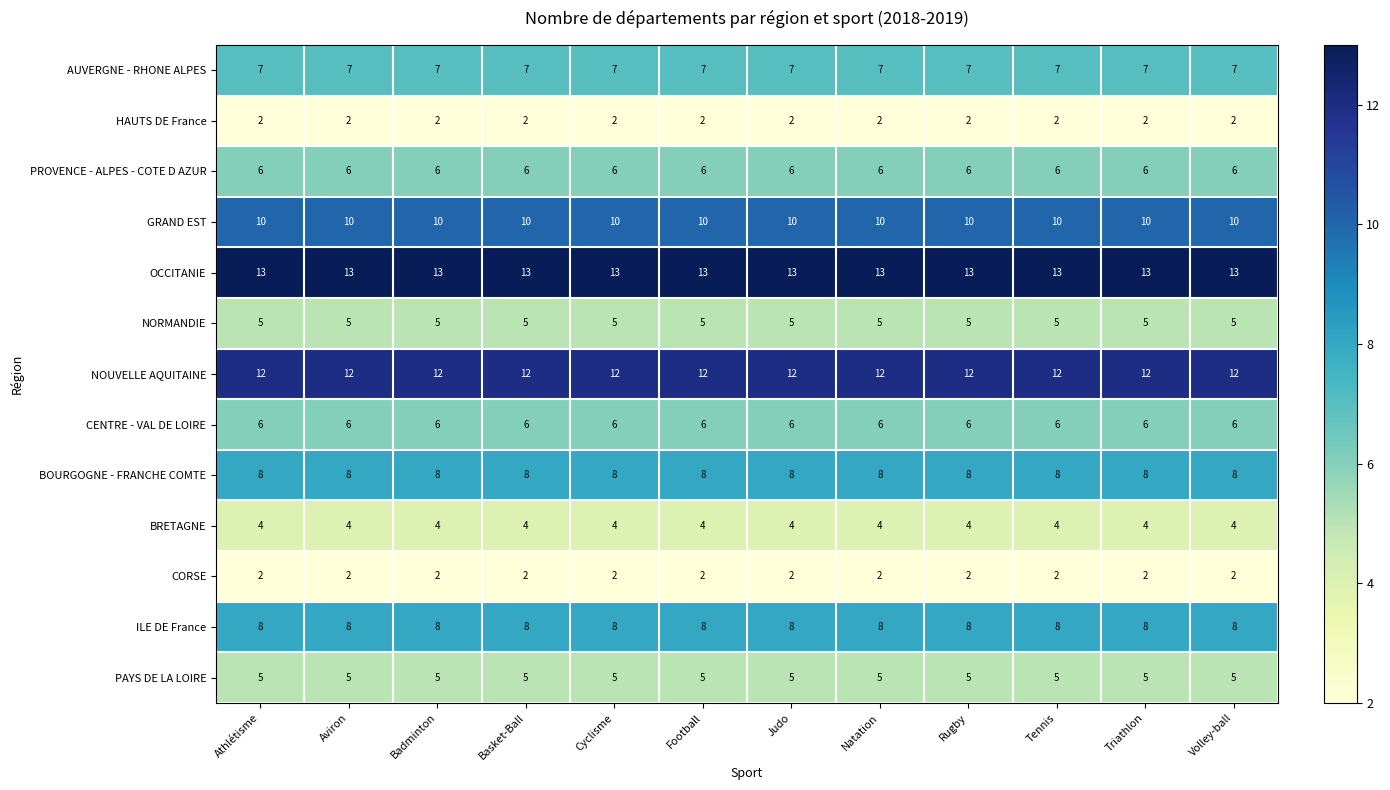

Read the BOURGOGNE - FRANCHE COMTE value at Aviron.

8